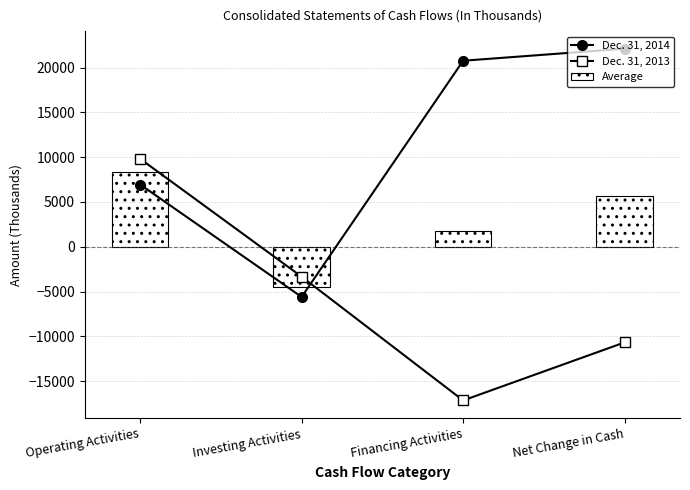

Is it true that Dec. 31, 2013 equals -10675 at Net Change in Cash?

True